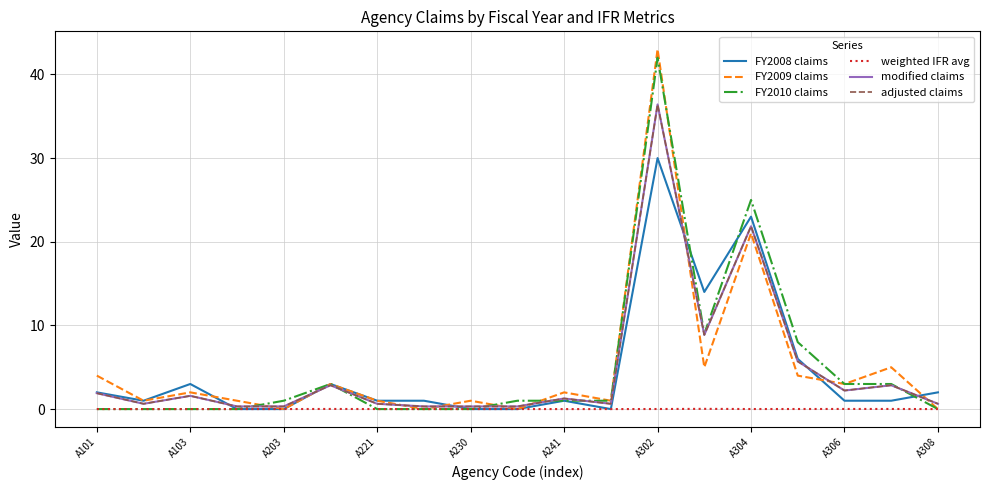

Does the chart have visible grid lines?

Yes